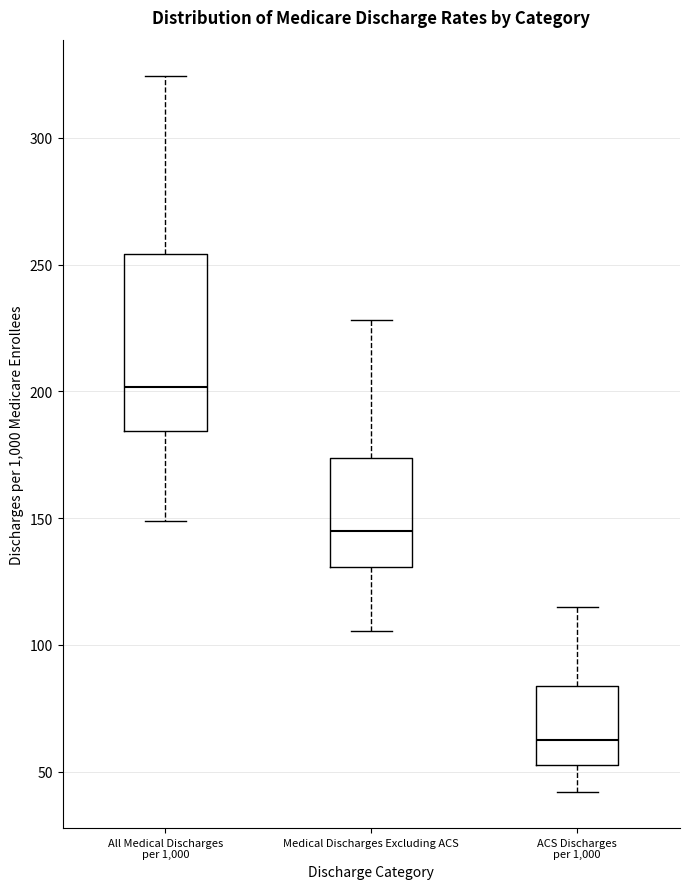

Reading left to right, read every box against the y-axis: the position of its median line, the range the box covers, and the ends of its whiskers. The values are not printed on the chart, so give them approximately, as read against the axis.

All Medical Discharges per 1,000: median 200, box 185 to 255, whiskers 150 to 325
Medical Discharges Excluding ACS: median 145, box 130 to 175, whiskers 105 to 230
ACS Discharges per 1,000: median 60, box 50 to 85, whiskers 40 to 115